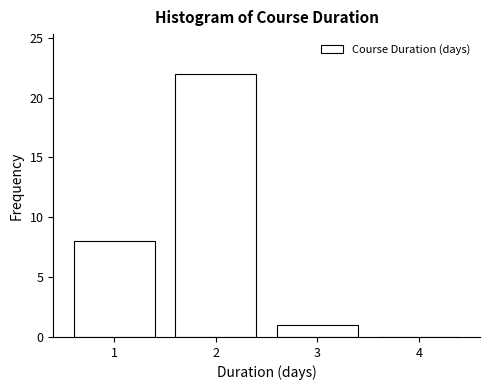

Reading left to right, list every bar in this chart as the range it spans on the x-axis followed by its height. The values are not printed on the chart, so give them approximately, as read against the axis.

0.5 to 1.5: 8
1.5 to 2.5: 22
2.5 to 3.5: 1
3.5 to 4.5: 0